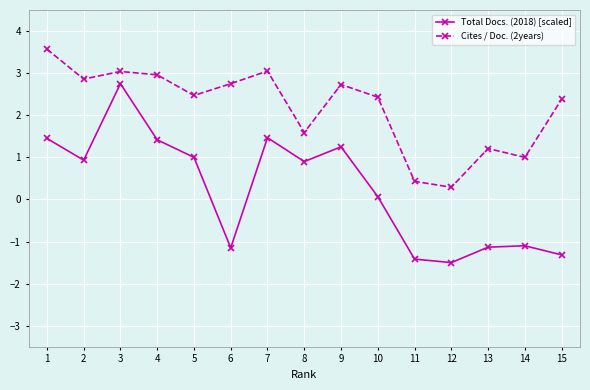

What is the lowest value of the Cites / Doc. (2years) series?

0.3